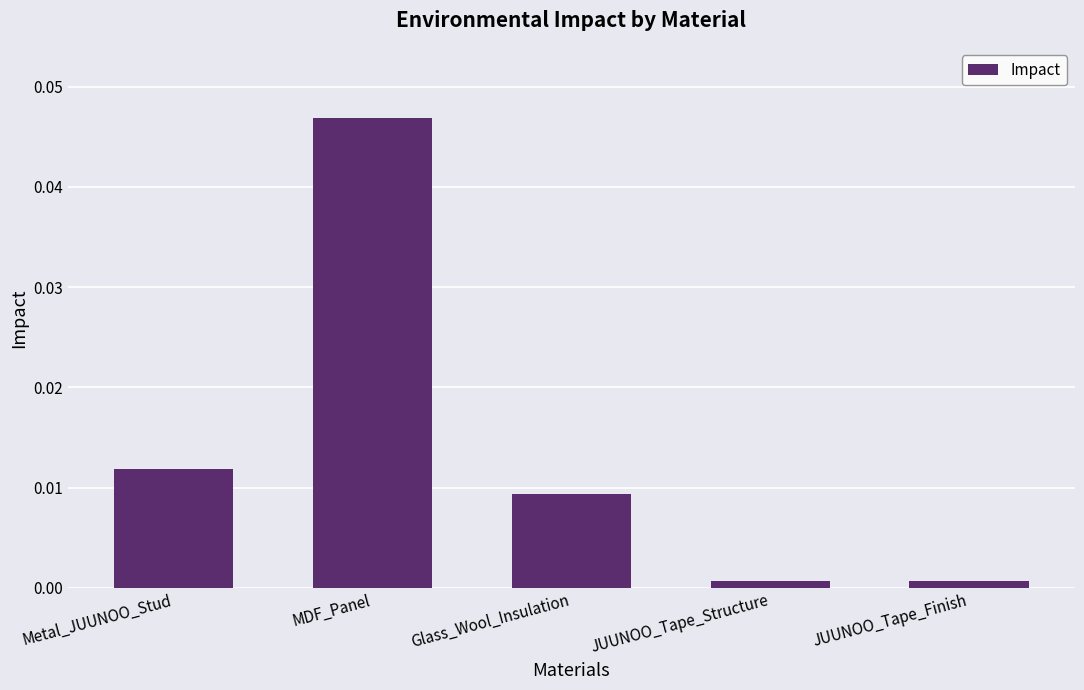

True or false: the data shows 0.1 at MDF_Panel.

False